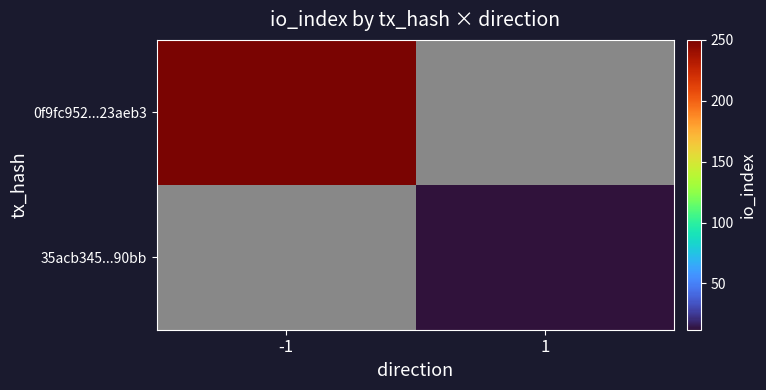

At how many categories does at least one series exceed 161?

1